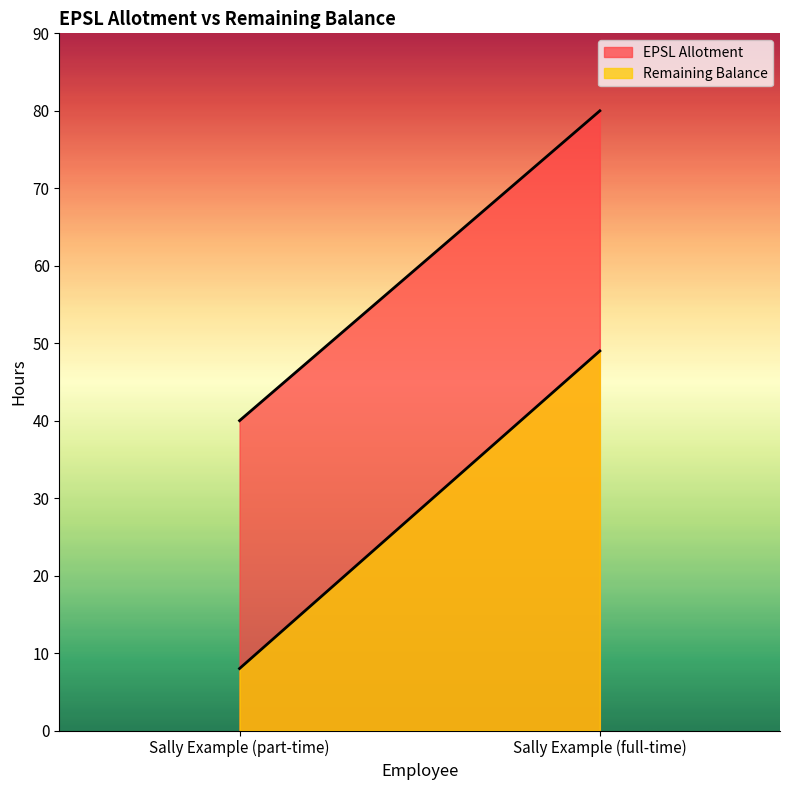

How many lines are shown in the chart?

2